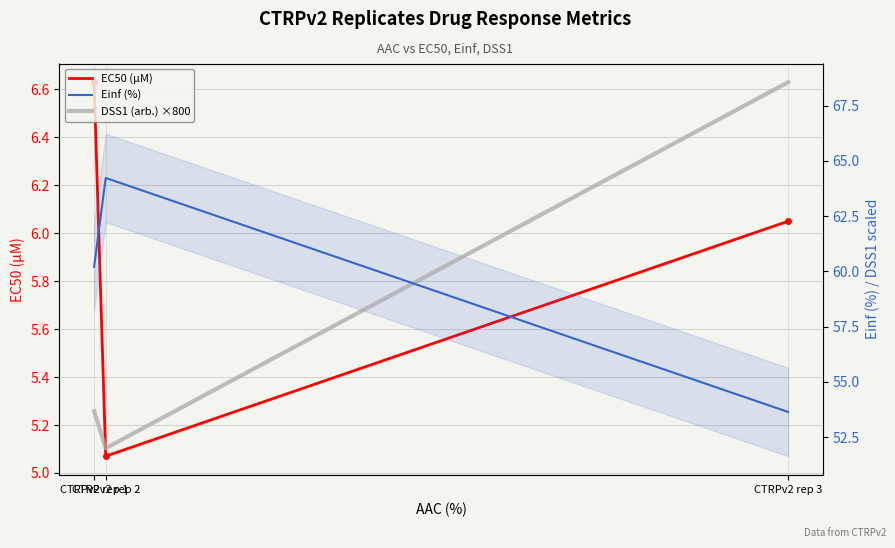

Which series has the largest total across all categories?

Einf (%)